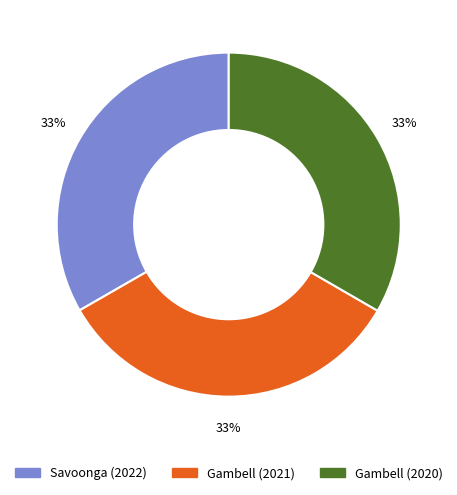

True or false: Gambell (2020) accounts for 39% of the total.

False